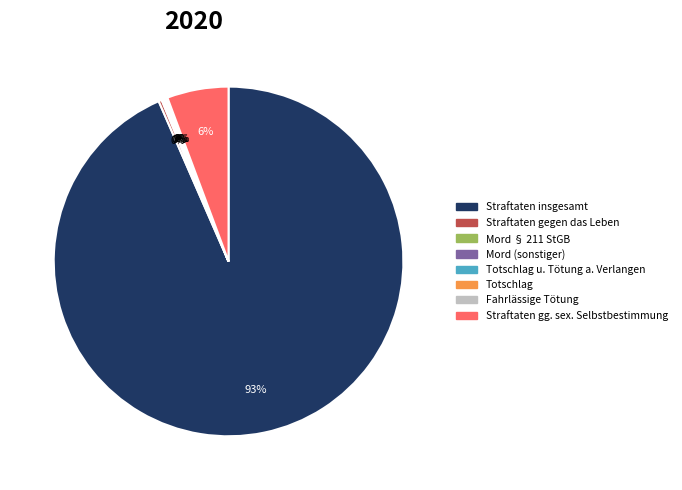

What percentage is the Straftaten gg. sex. Selbstbestimmung slice, to the nearest percent?

6%